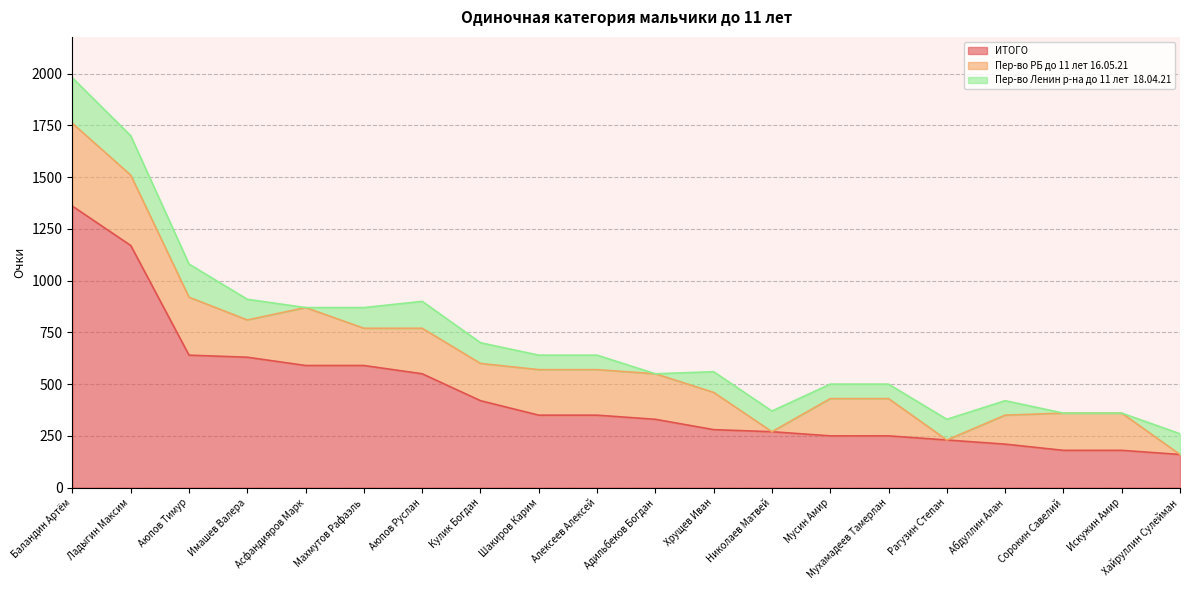

At which label does Пер-во Ленин р-на до 11 лет  18.04.21 first exceed 100?

Баландин Артём